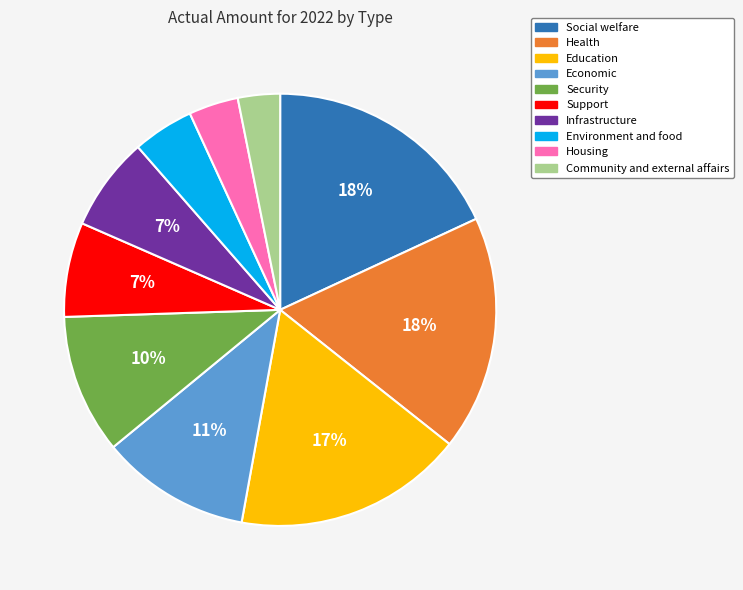

Between Economic and Infrastructure, which is larger?

Economic